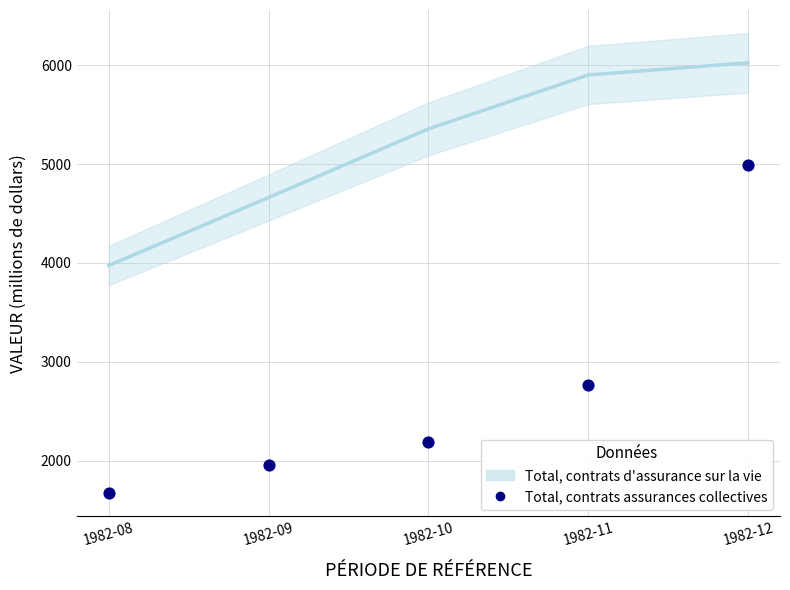

At how many categories does at least one series exceed 2760?

5